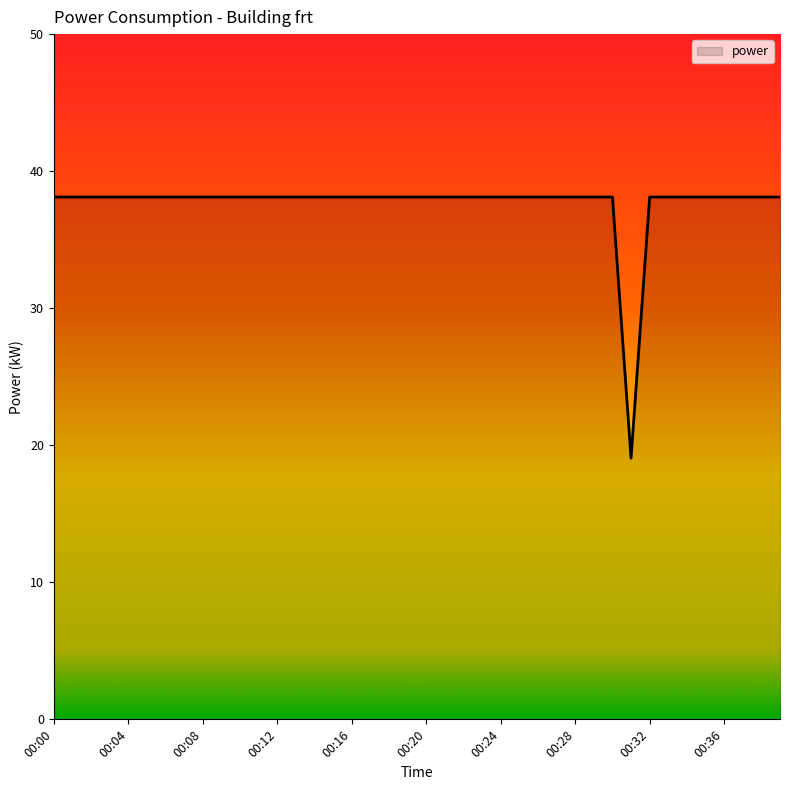

Does the chart display data point markers on the line(s)?

No